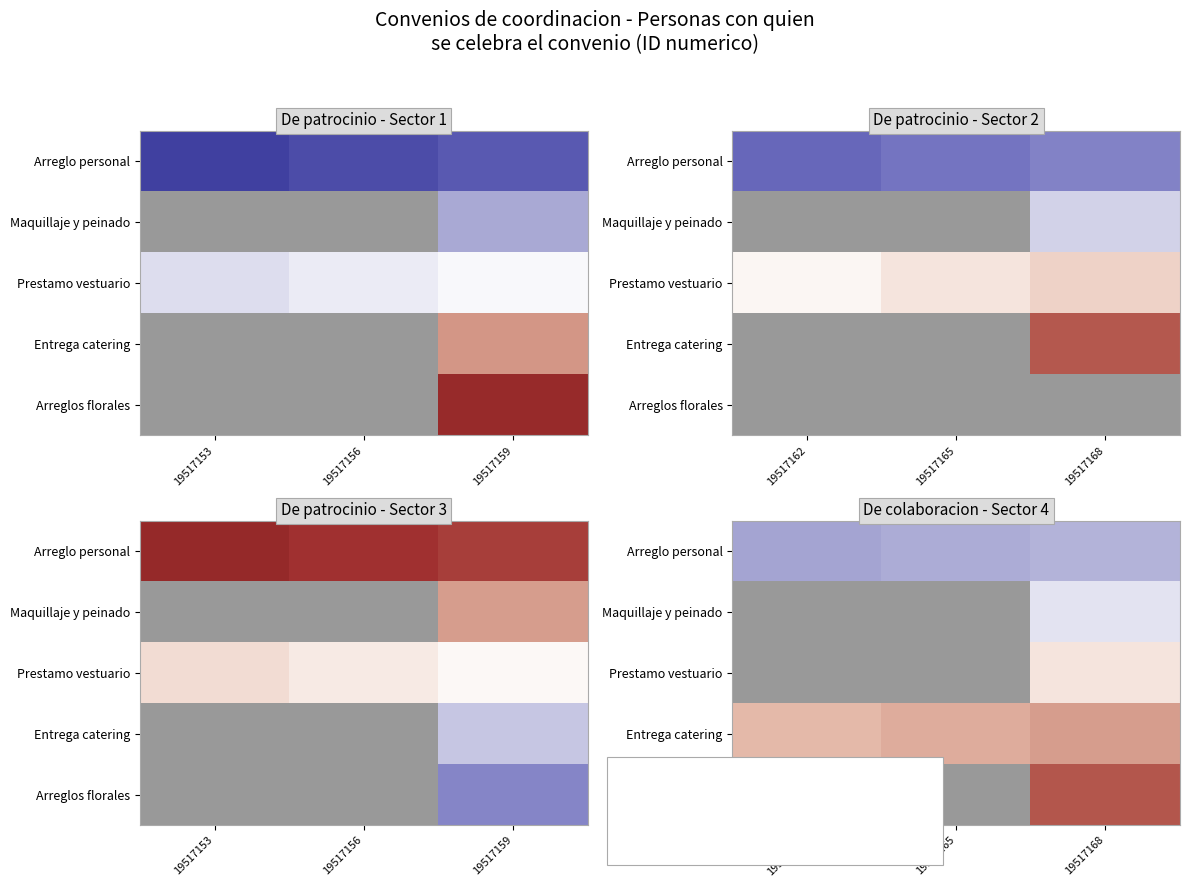

Which series has the largest total across all categories?

Arreglos florales